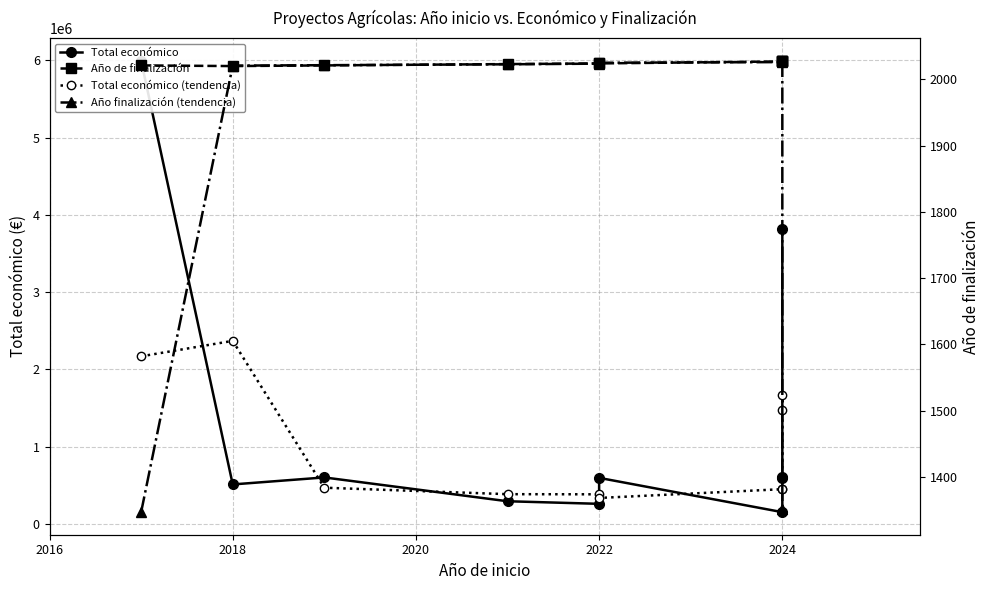

True or false: Total económico and Año de finalización intersect in this chart.

False